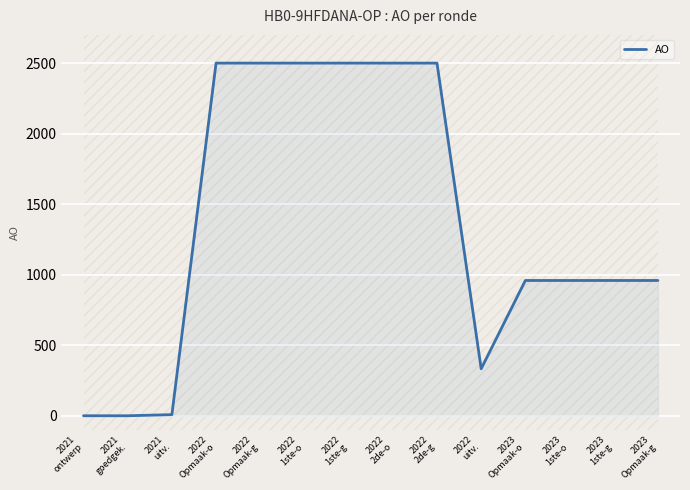

Count the number of data series in this chart.

1